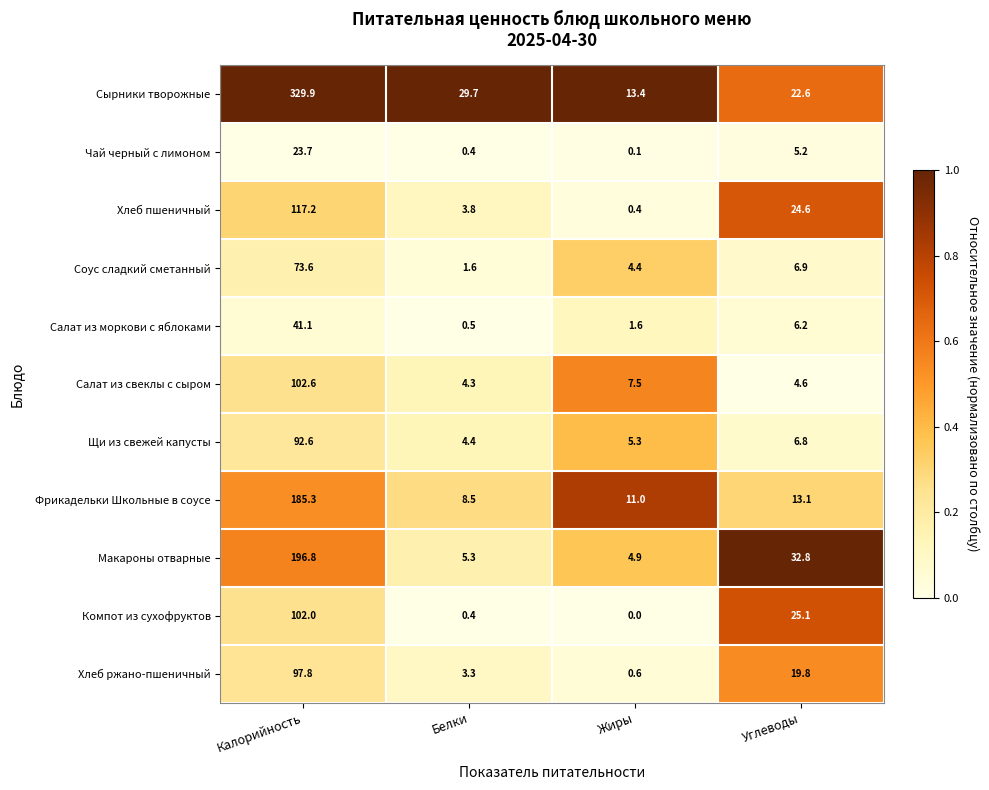

Which series has the widest spread of values?

Сырники творожные